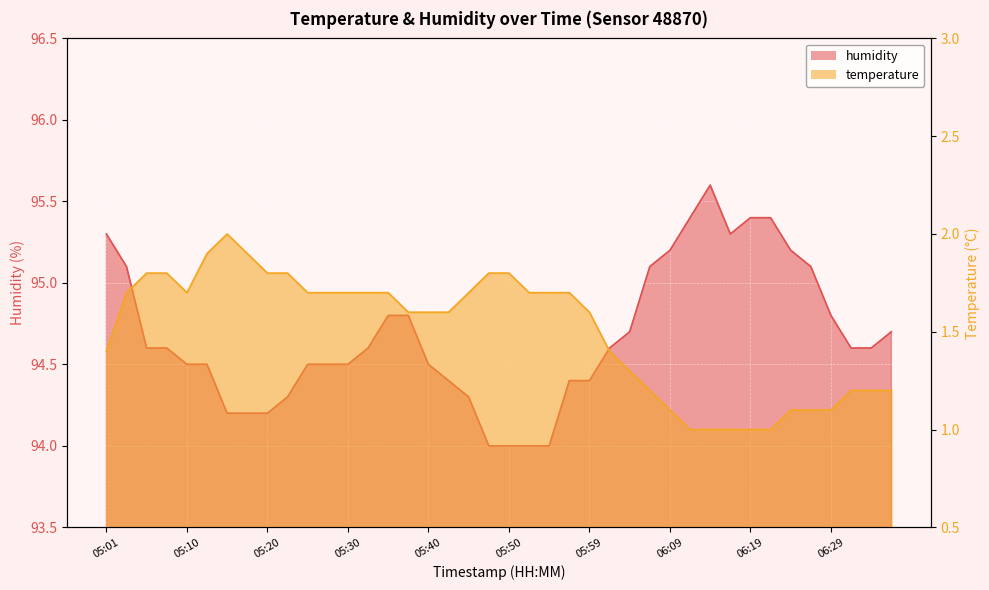

The value of humidity at 06:12 is 66.4. True or false?

False